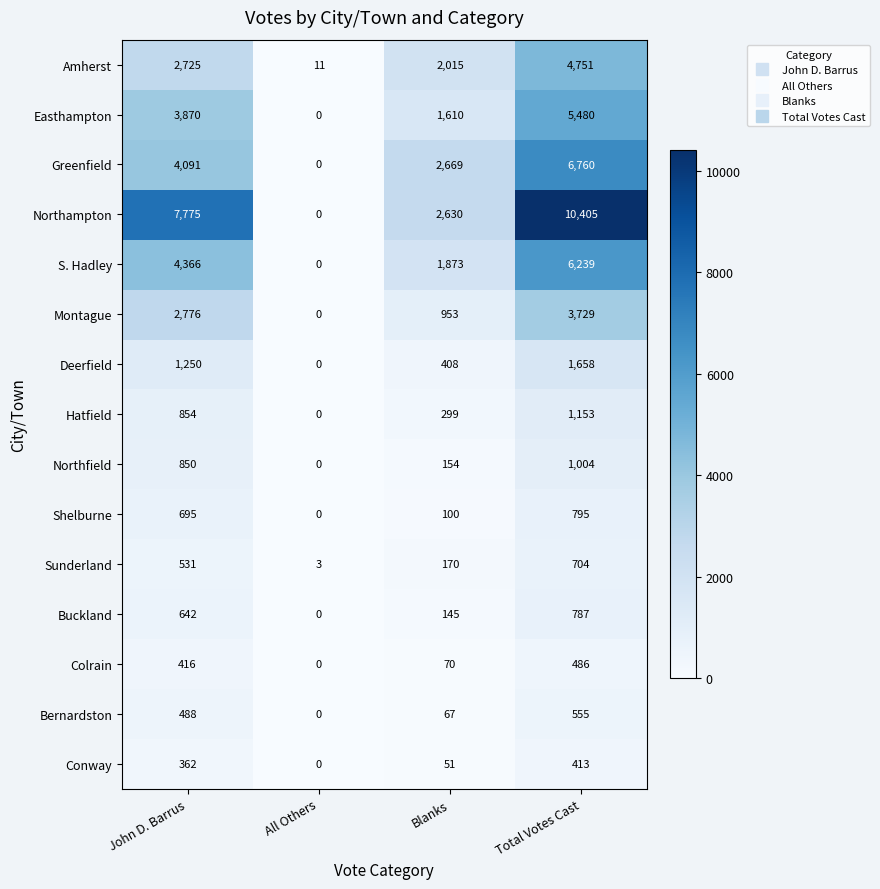

What is the total value across all series at Total Votes Cast?

44919